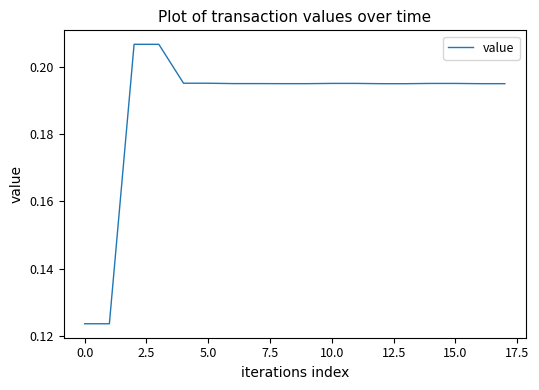

How many series are shown in this chart?

1